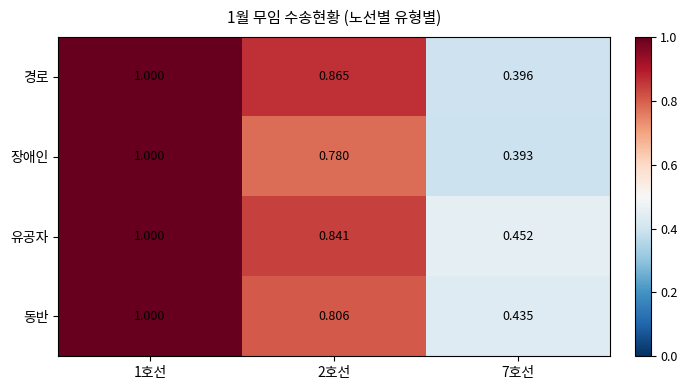

What is the difference between the highest and lowest values at 7호선?

0.1